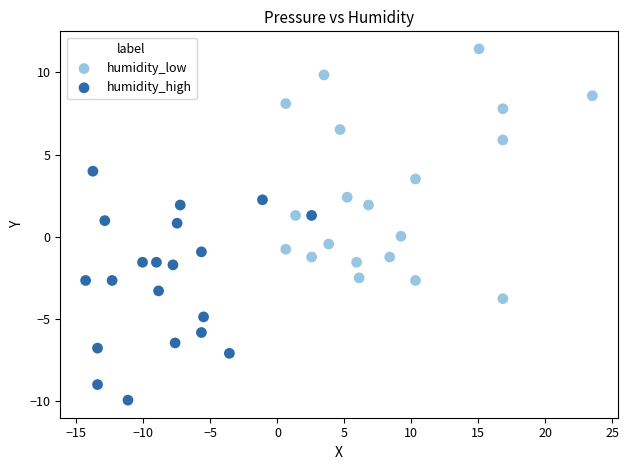

Which series reaches the minimum Y coordinate?

humidity_high